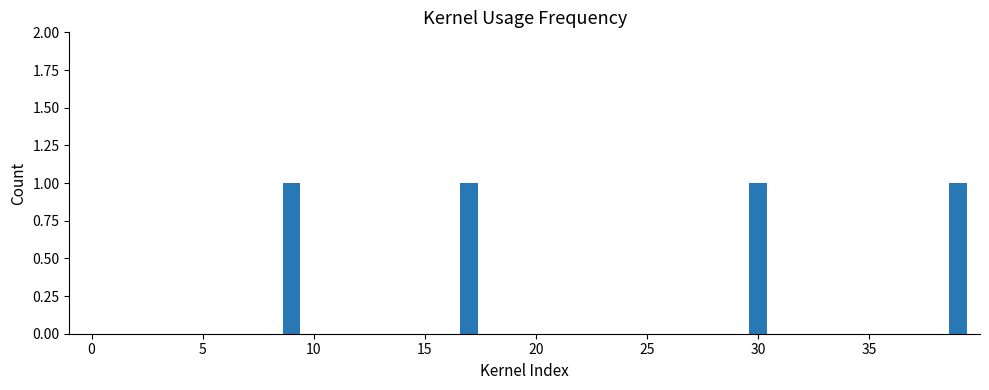

What is the sum of all values?

4